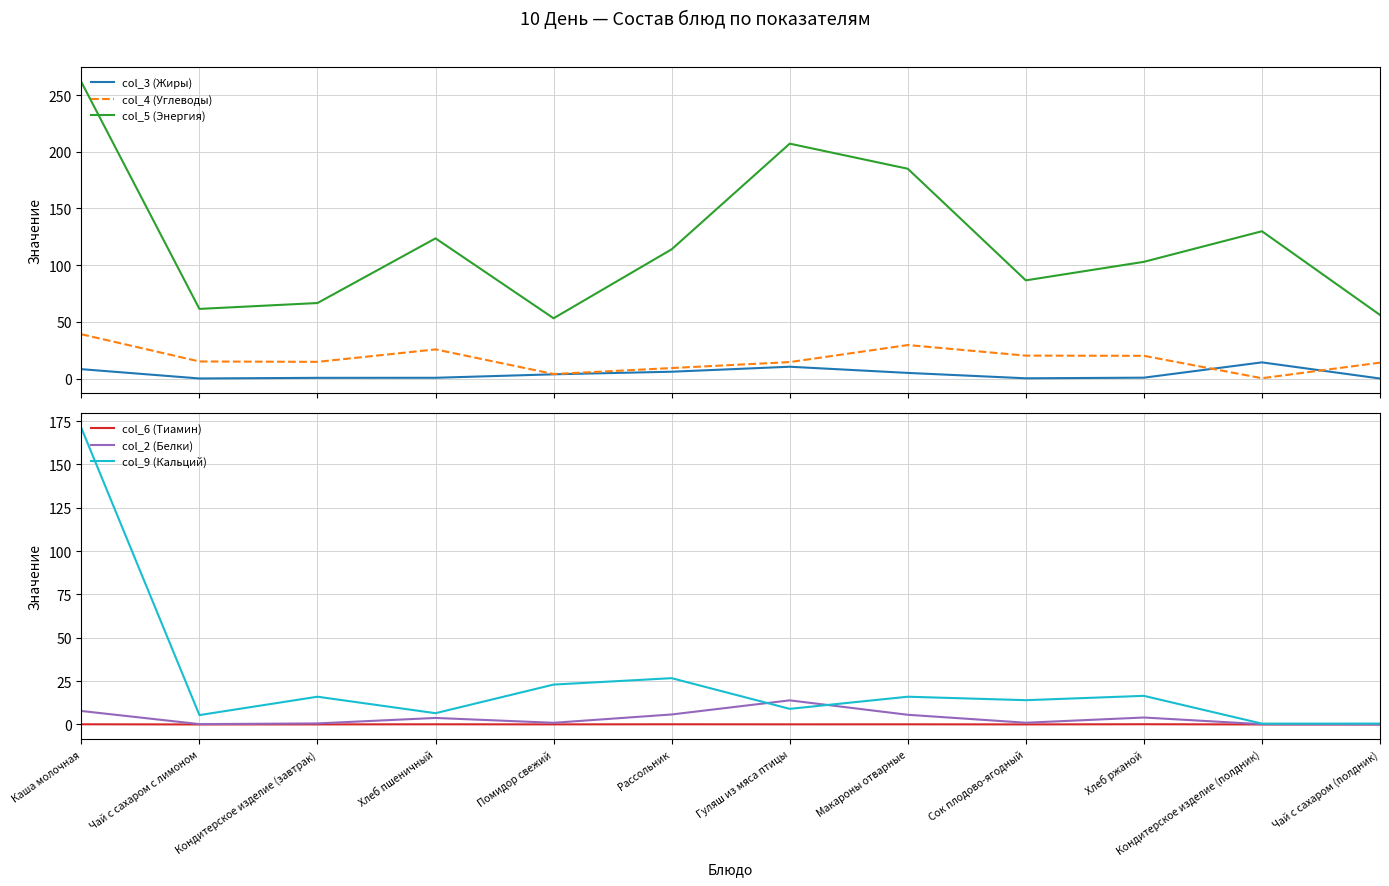

At which label does col_3 (Жиры) first exceed 3?

Каша молочная